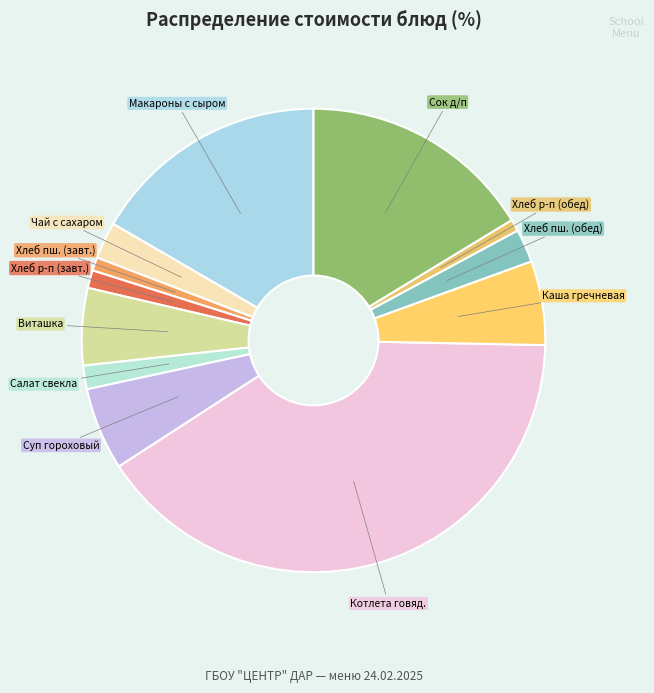

Count the number of slices in the pie.

12